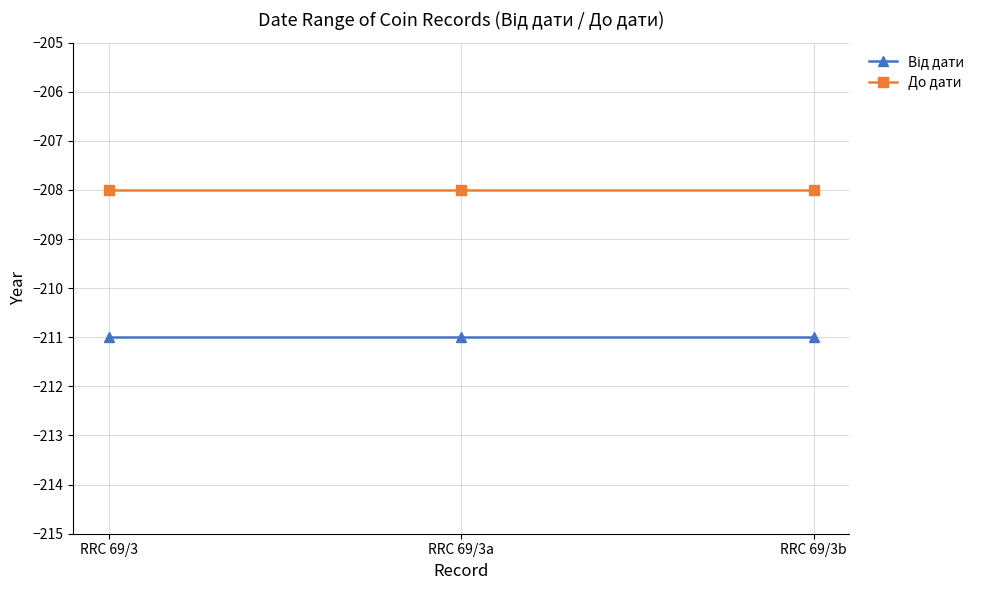

What is the difference between the highest and lowest values at RRC 69/3b?

3